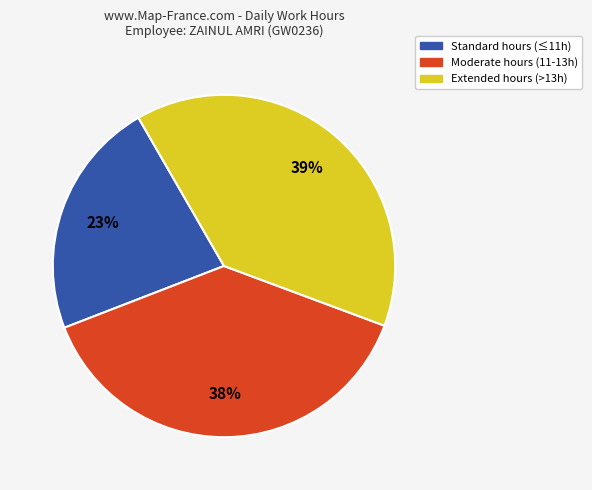

Is there any slice that represents more than half of the pie?

No